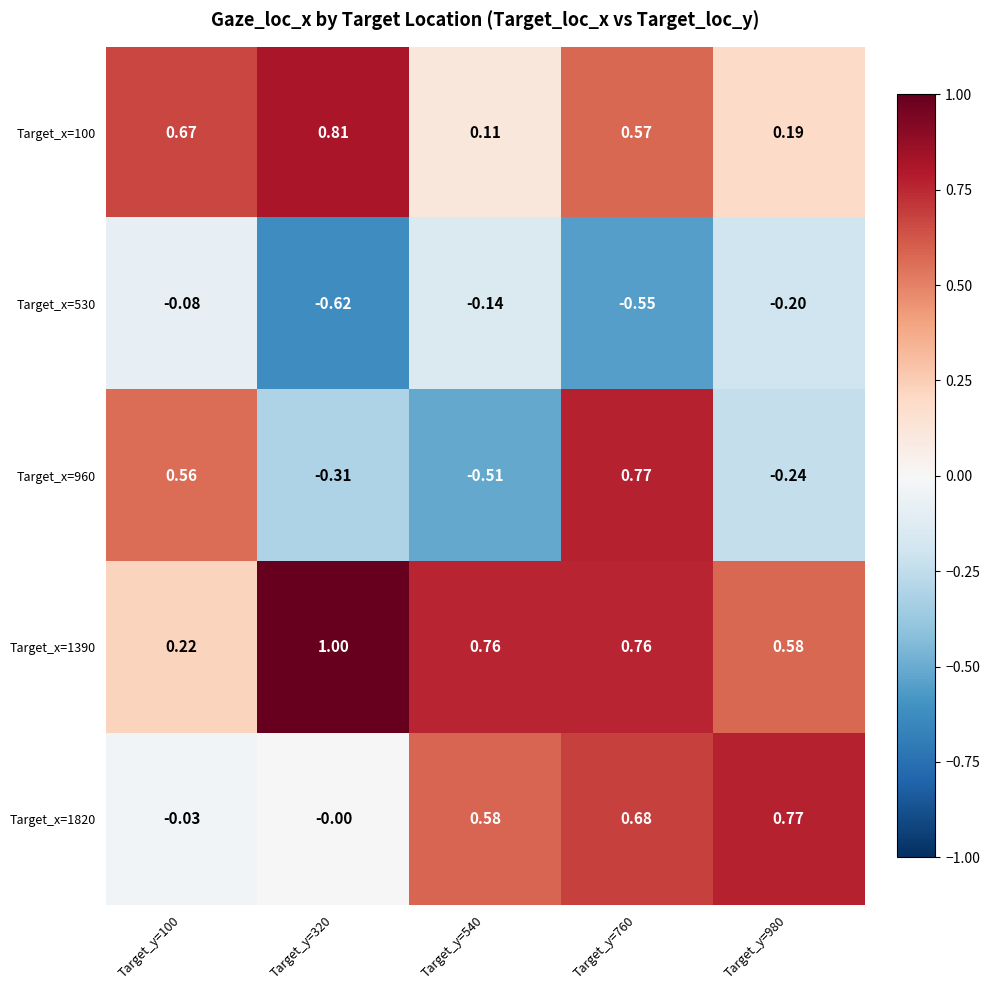

At which category does the chart reach its peak across all series?

Target_y=320